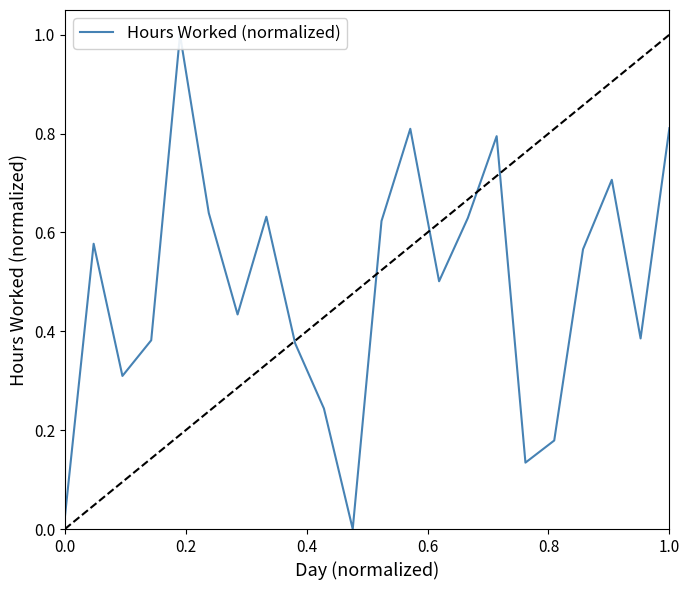

Does the chart display data point markers on the line(s)?

No